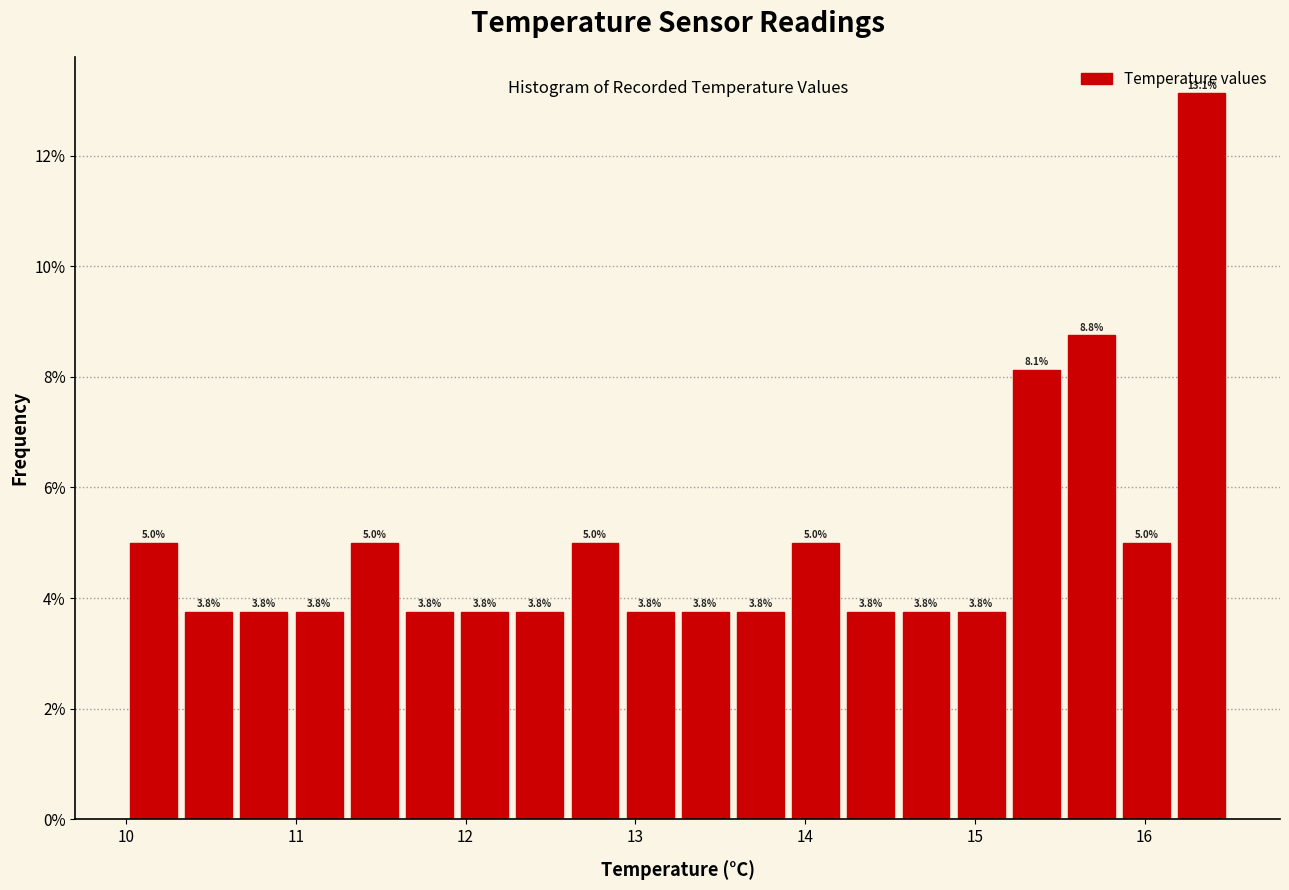

Read against the x-axis, roughly where is the centre of the tallest bar?

16.3